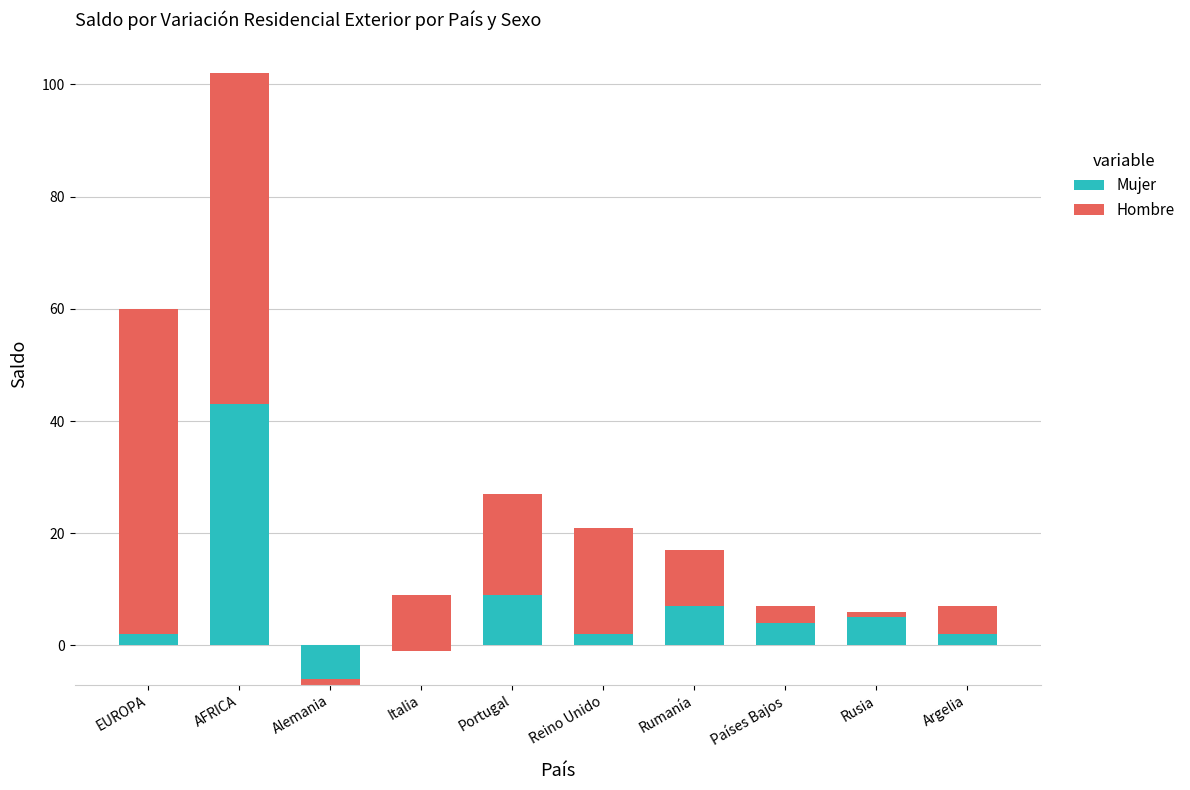

What are all the series names shown in the legend?

Mujer, Hombre